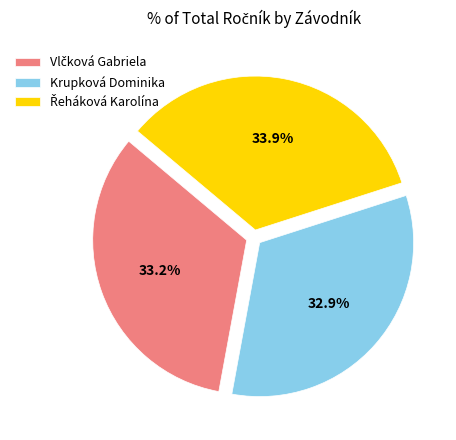

What percentage is NOT represented by Krupková Dominika?

67.1%